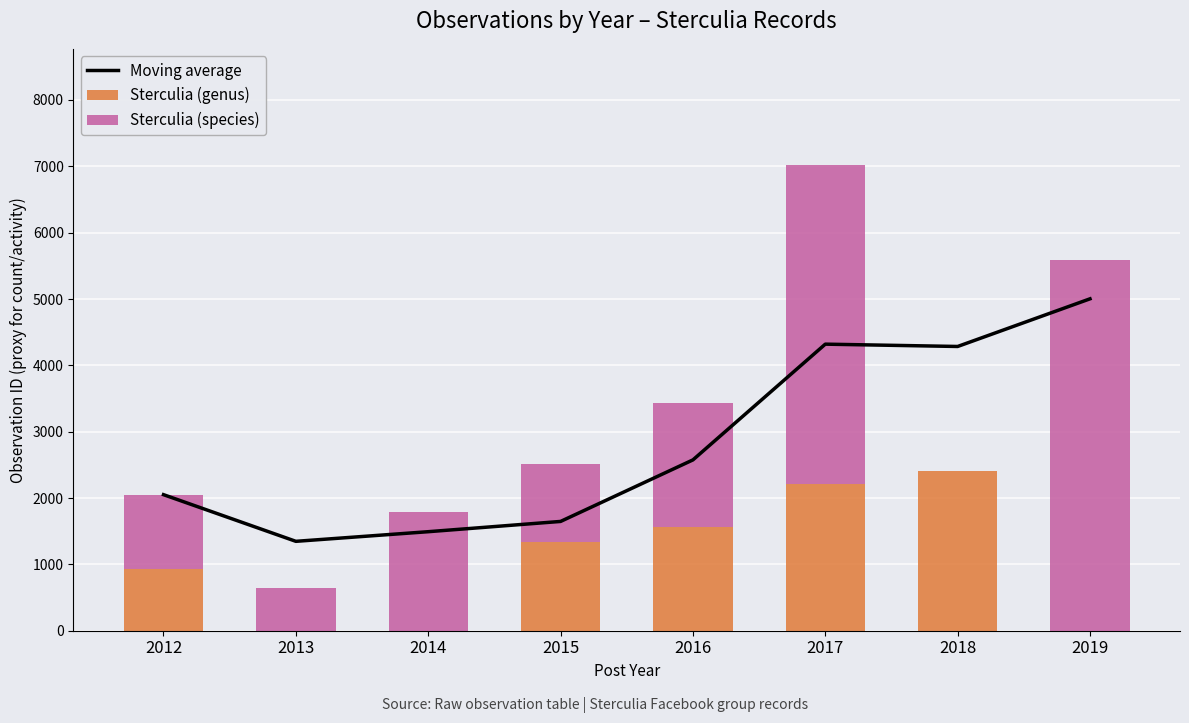

How many series are shown in this chart?

3